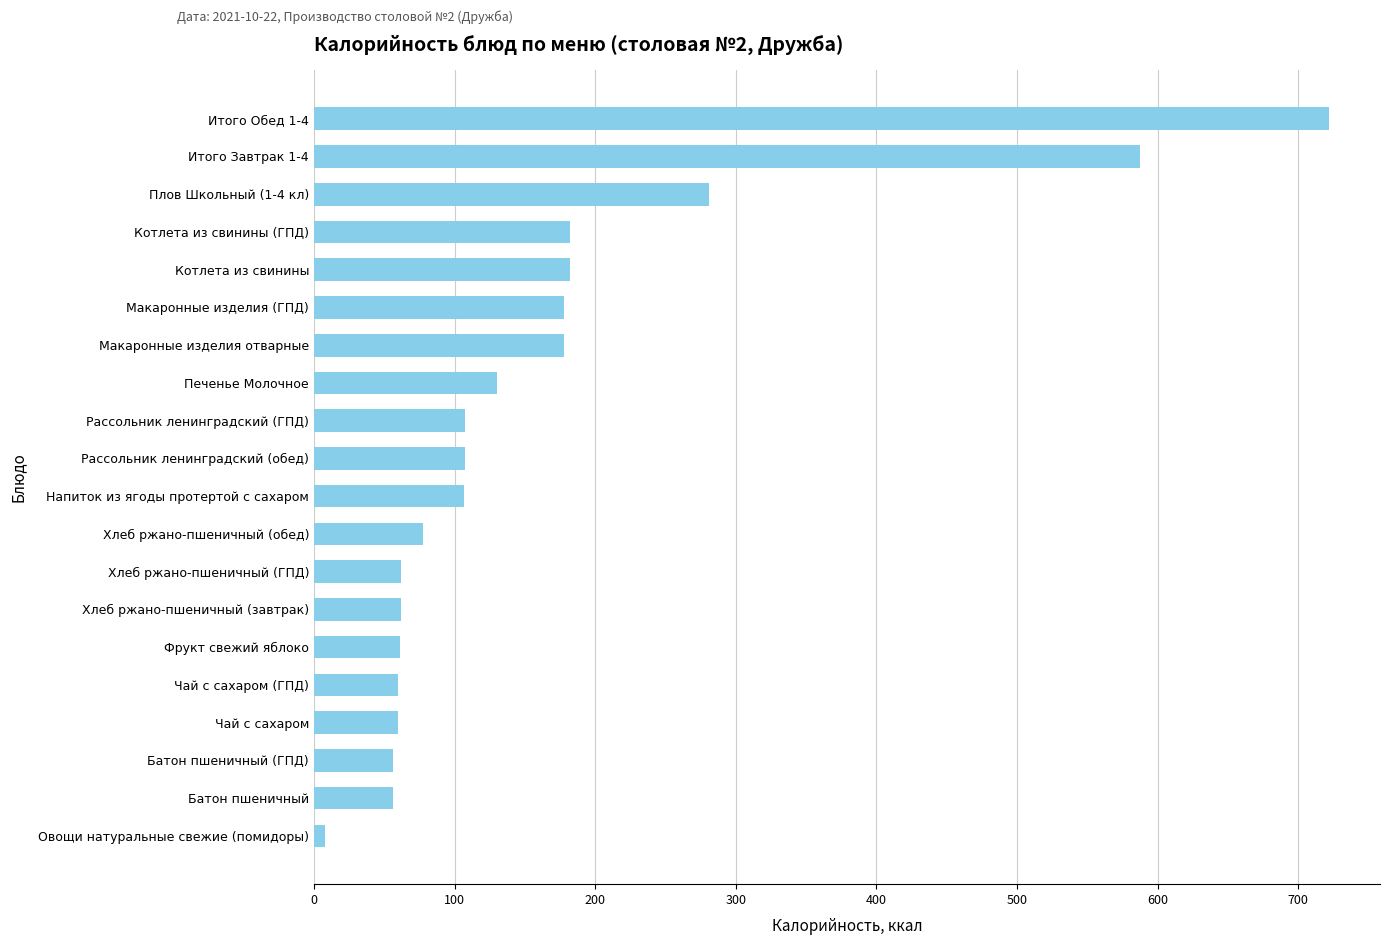

What is the difference between the second highest and second lowest values?

531.2